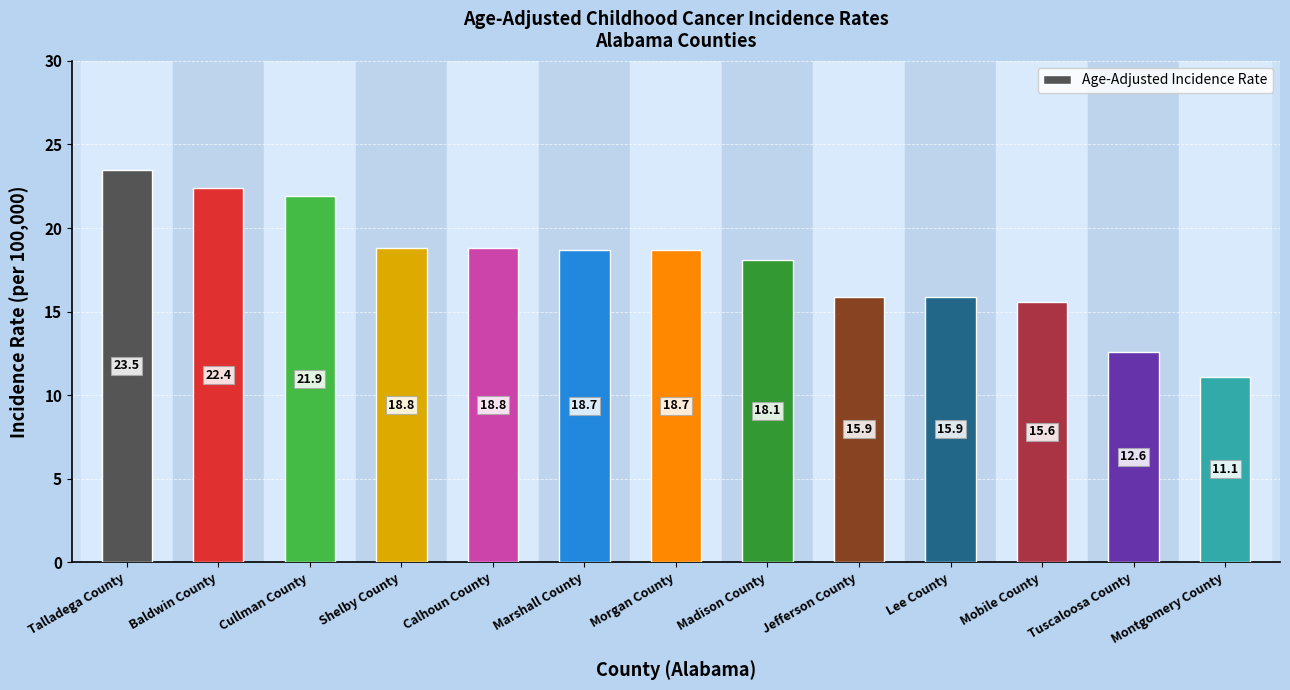

At which label does the data first exceed 18?

Talladega County